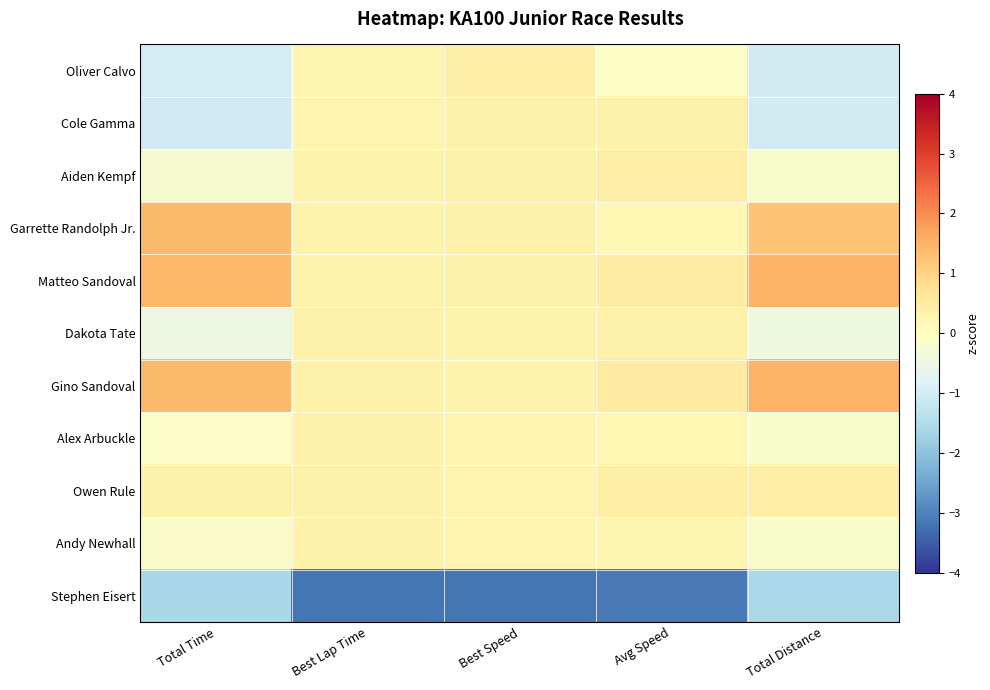

At how many categories does at least one series exceed -2?

5